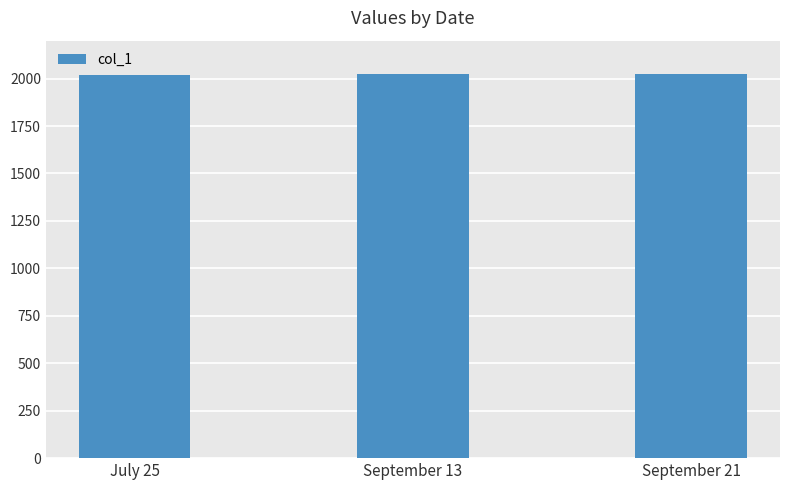

Are the bars horizontal?

No